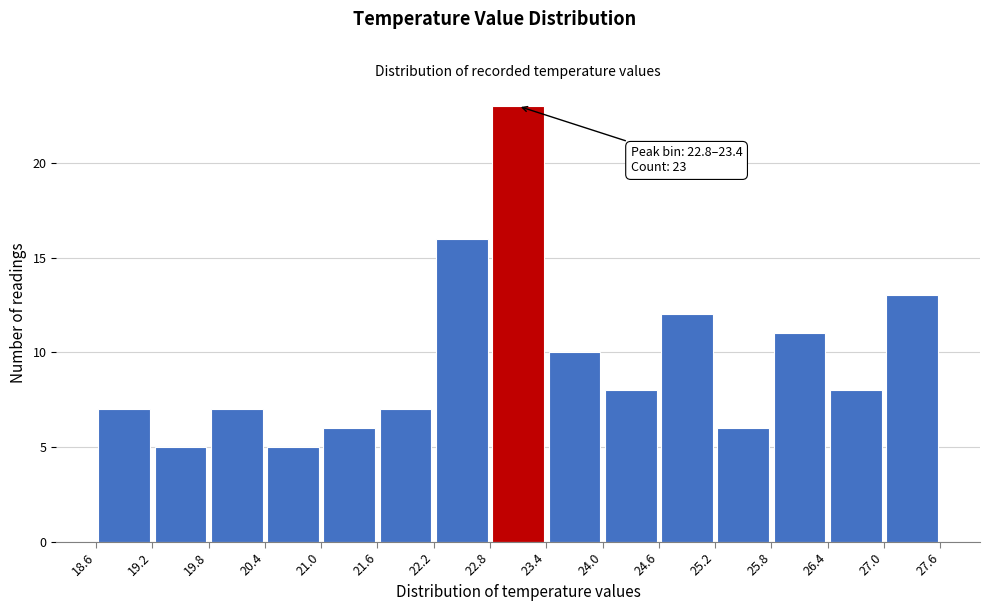

Which range on the x-axis has the tallest bar?

22.8 to 23.4